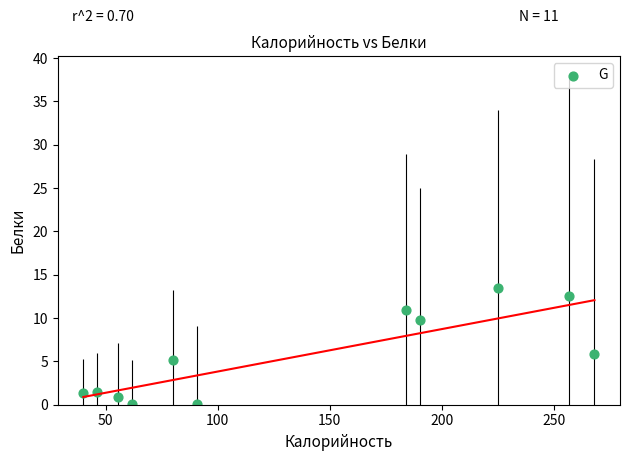

What is the range of X values (max minus min)?

227.9